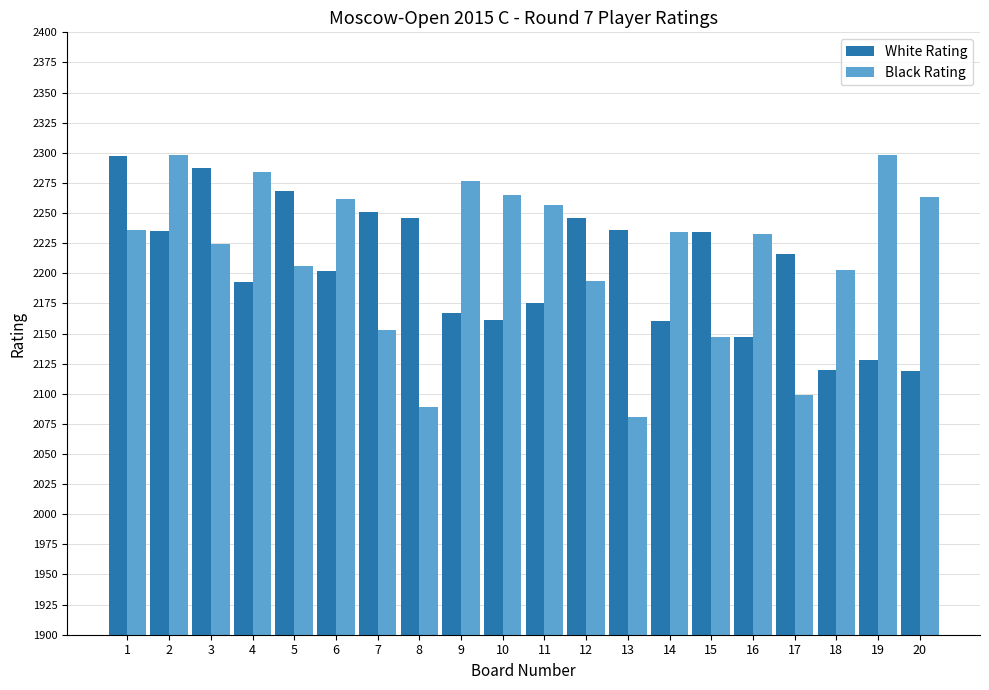

The value of White Rating at 7 is 3585. True or false?

False